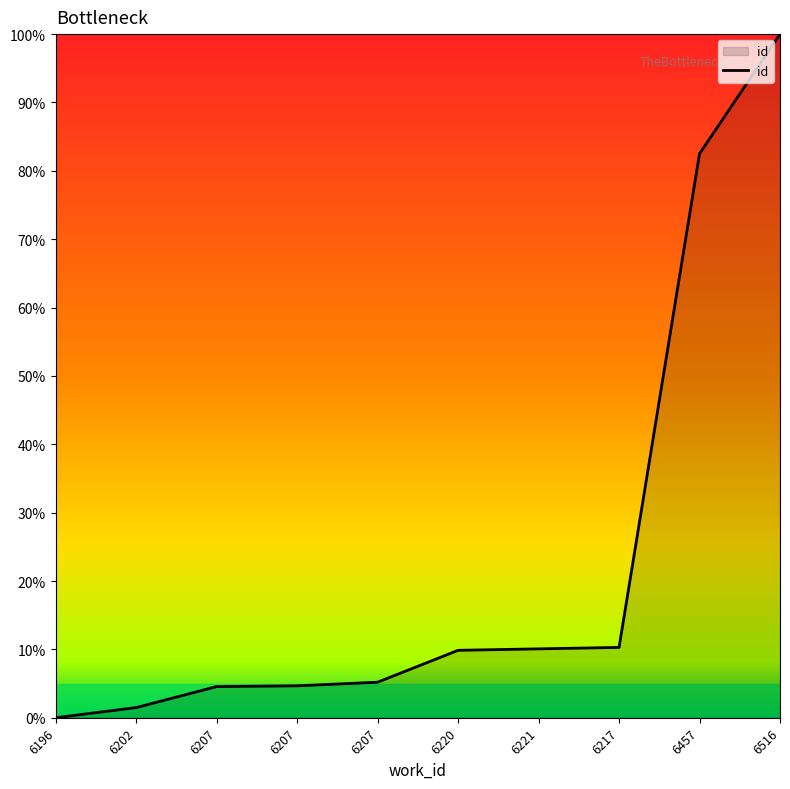

How many lines are shown in the chart?

1